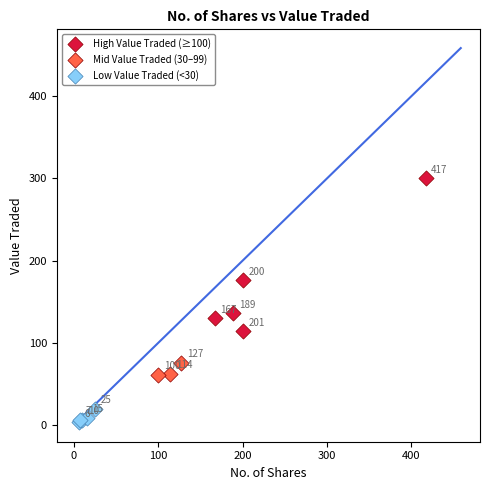

What are all the series names shown in the legend?

High Value Traded (≥100), Mid Value Traded (30–99), Low Value Traded (<30)